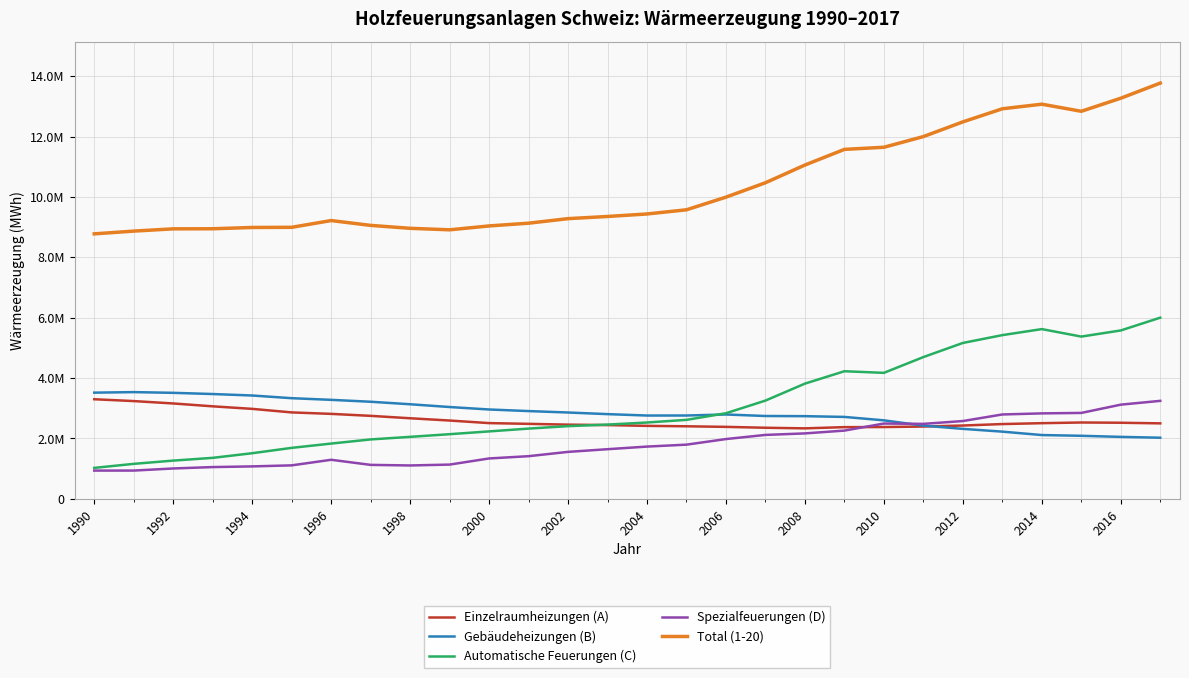

True or false: Total (1-20) and Spezialfeuerungen (D) intersect in this chart.

False